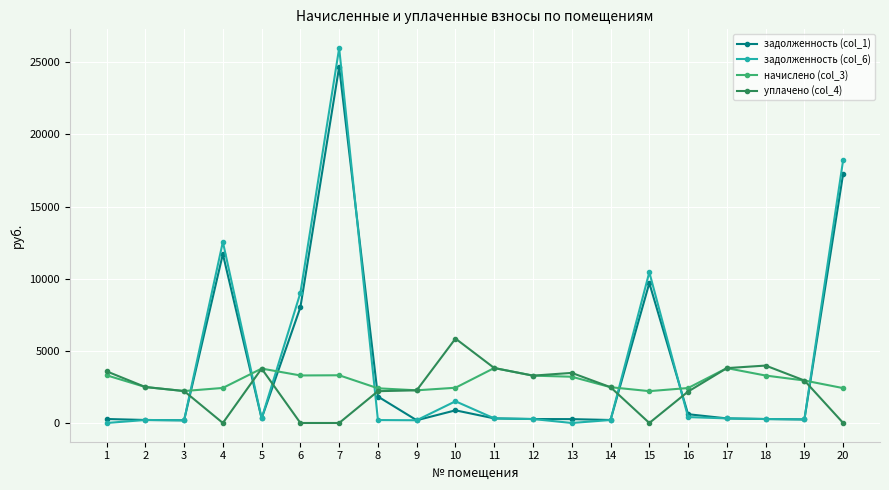

At which label does начислено (col_3) first exceed 2944?

1